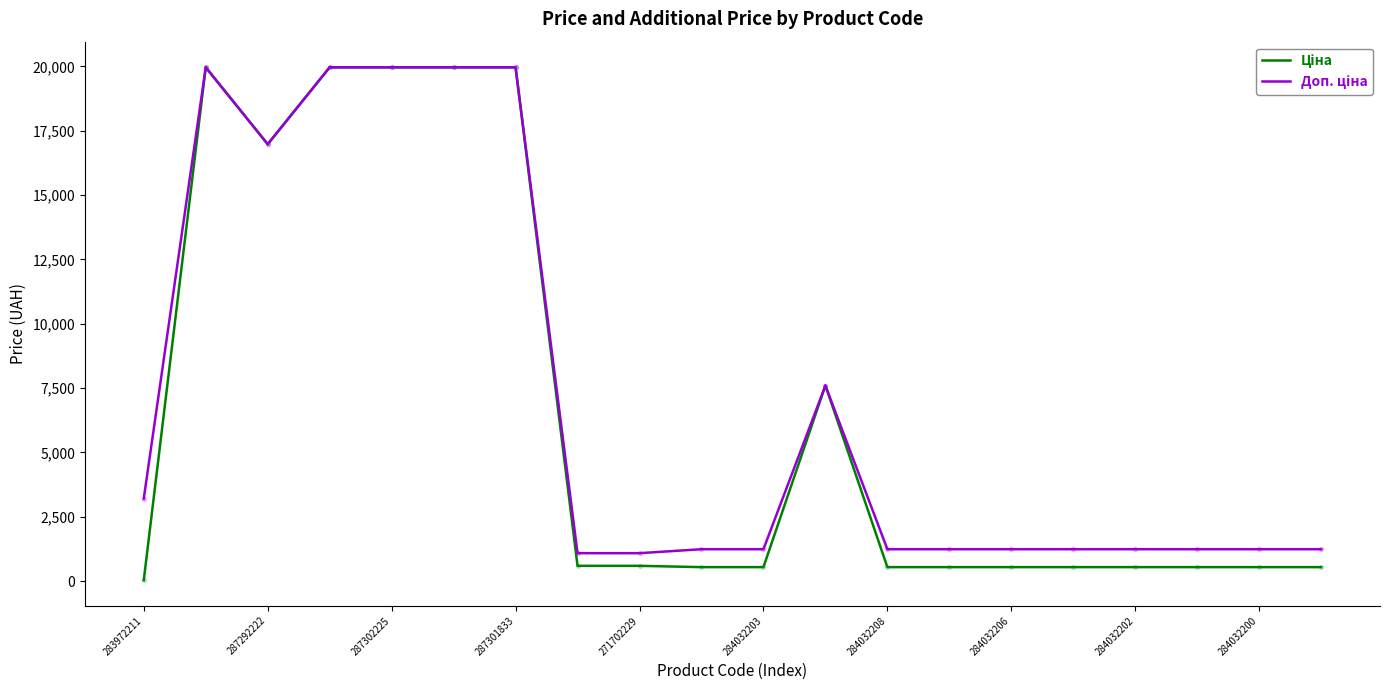

What is the greatest value displayed?

19964.2